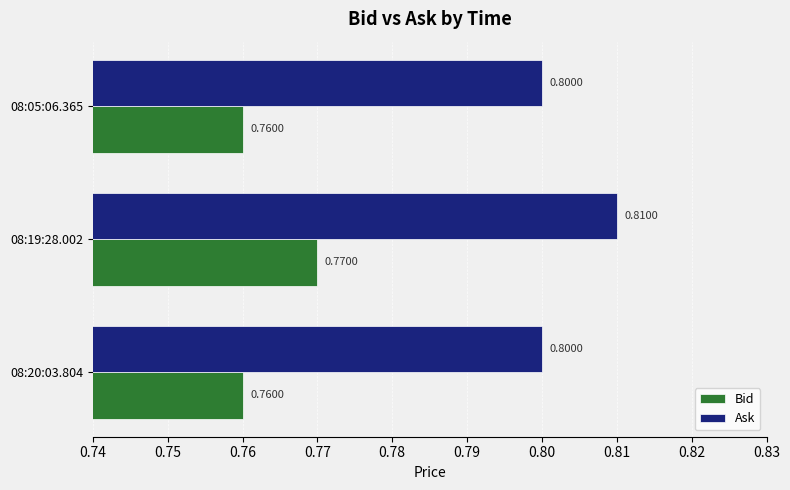

Which label corresponds to the largest value in the chart?

08:19:28.002